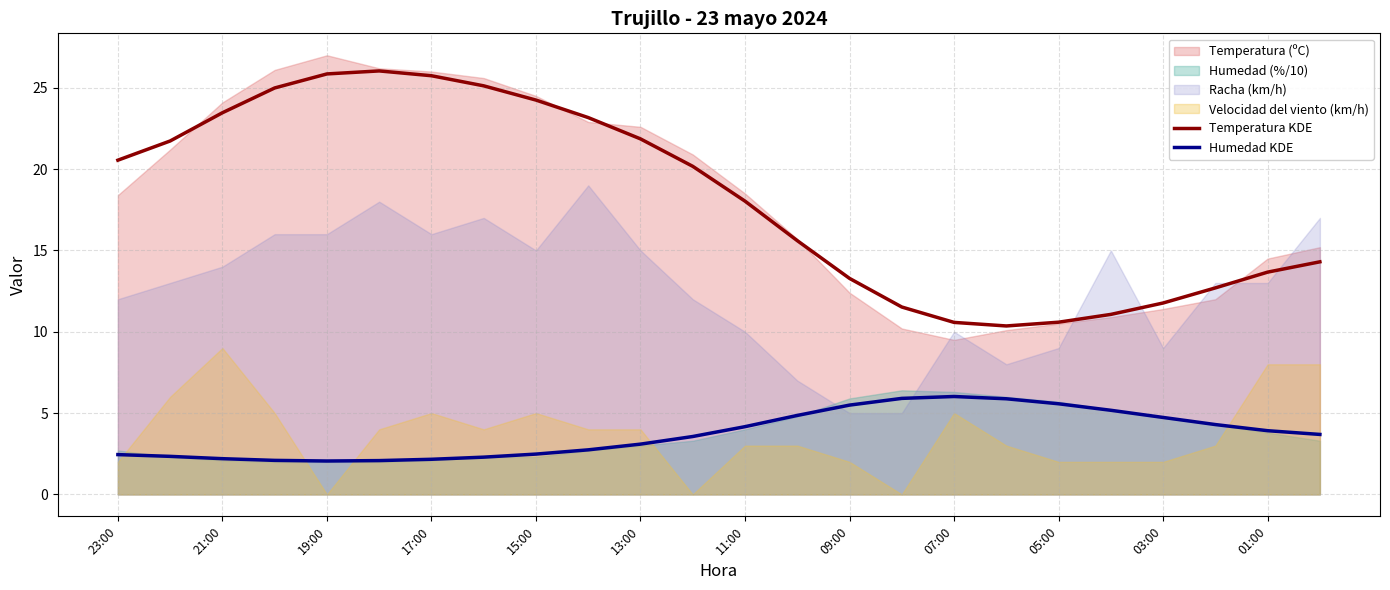

Is it true that Humedad KDE equals 2.4 at 23:00?

True